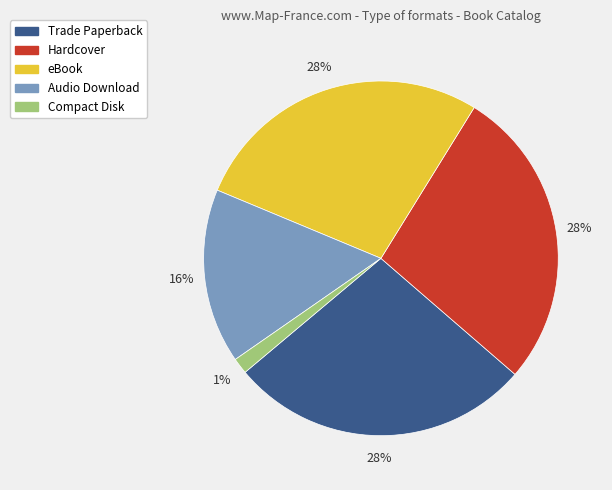

Do Compact Disk and Trade Paperback together represent more than half of the pie?

No